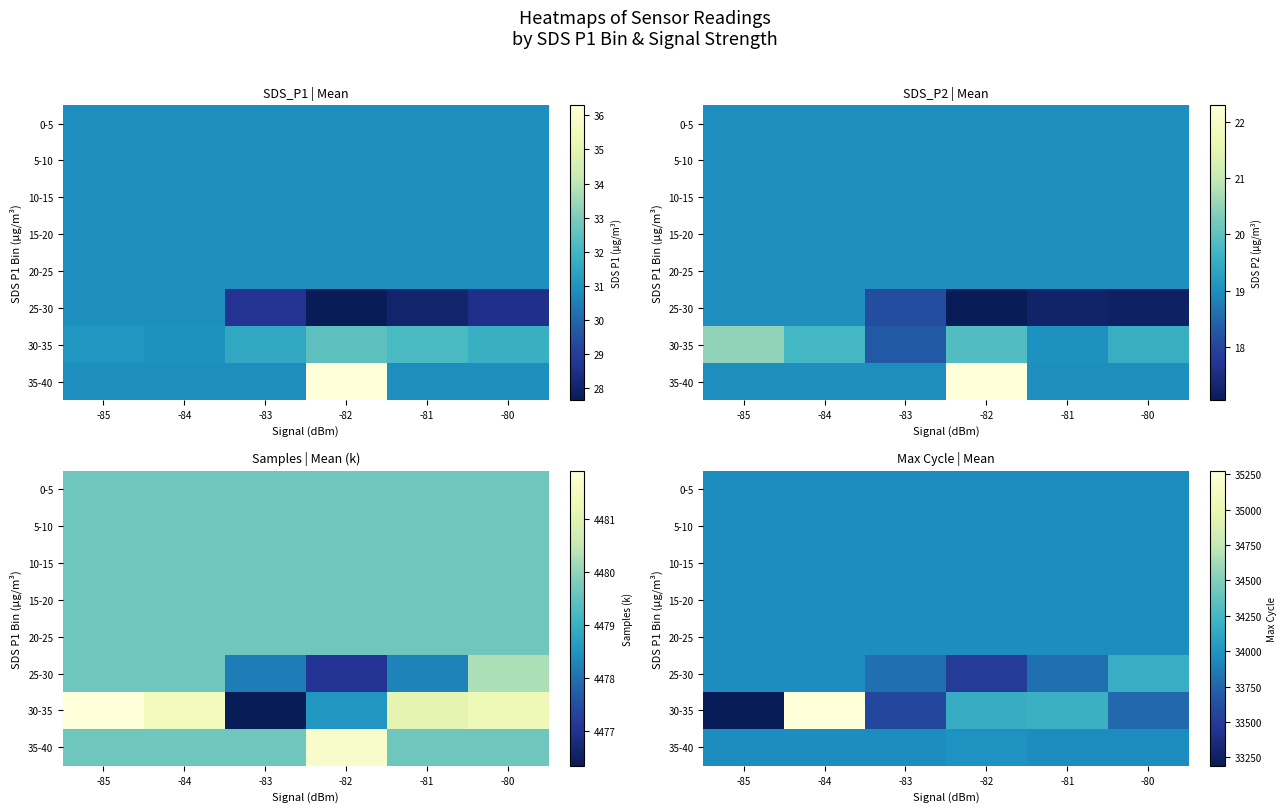

The value of 20-25 at -80 is 8083.4. True or false?

False